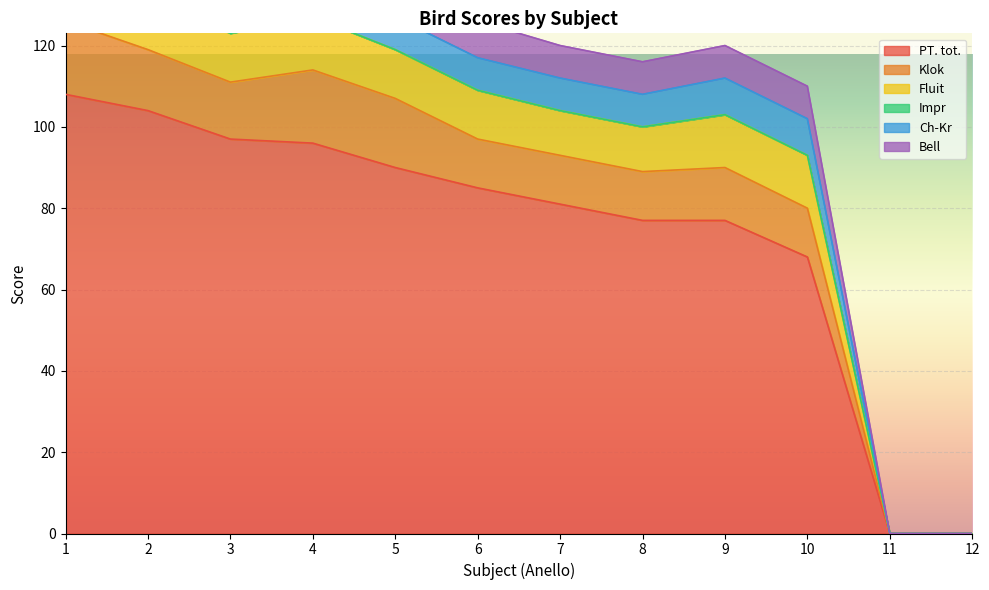

The value of PT. tot. at 11 is -38. True or false?

False